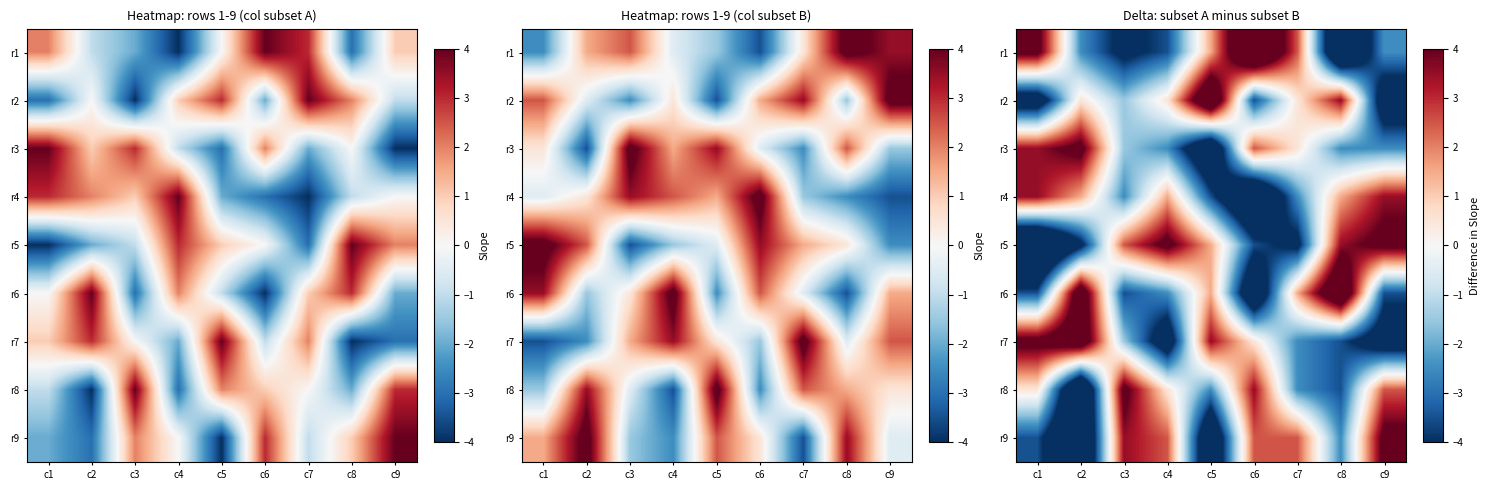

At which category is the sum across all series the highest?

c1